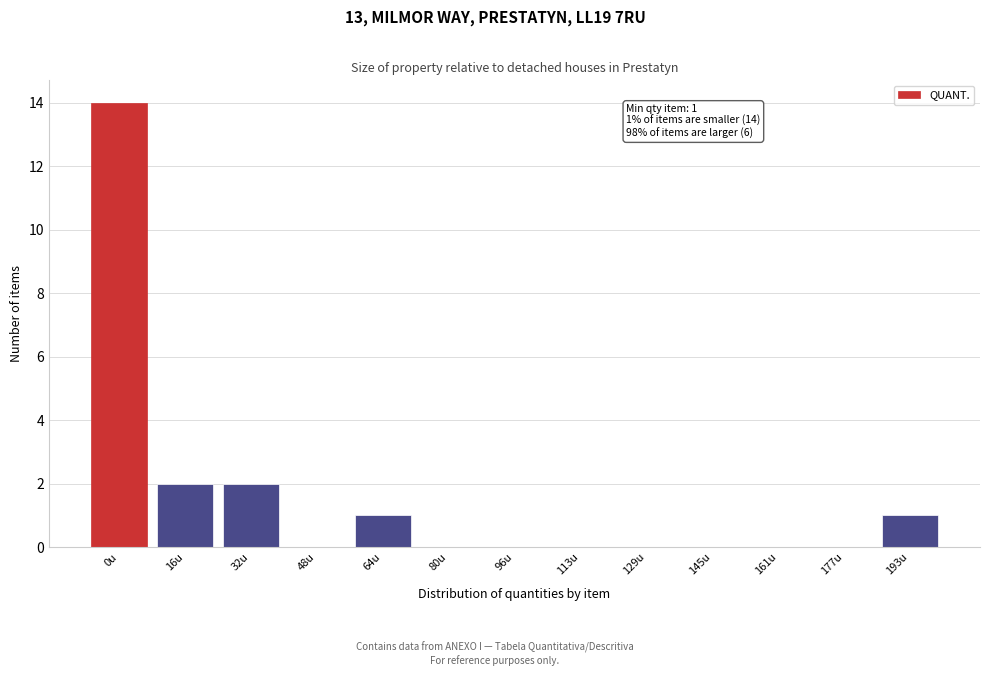

Reading right to left, list all the values displayed in this chart.

193u=1	177u=0	161u=0	145u=0	129u=0	113u=0	96u=0	80u=0	64u=1	48u=0	32u=2	16u=2	0u=14